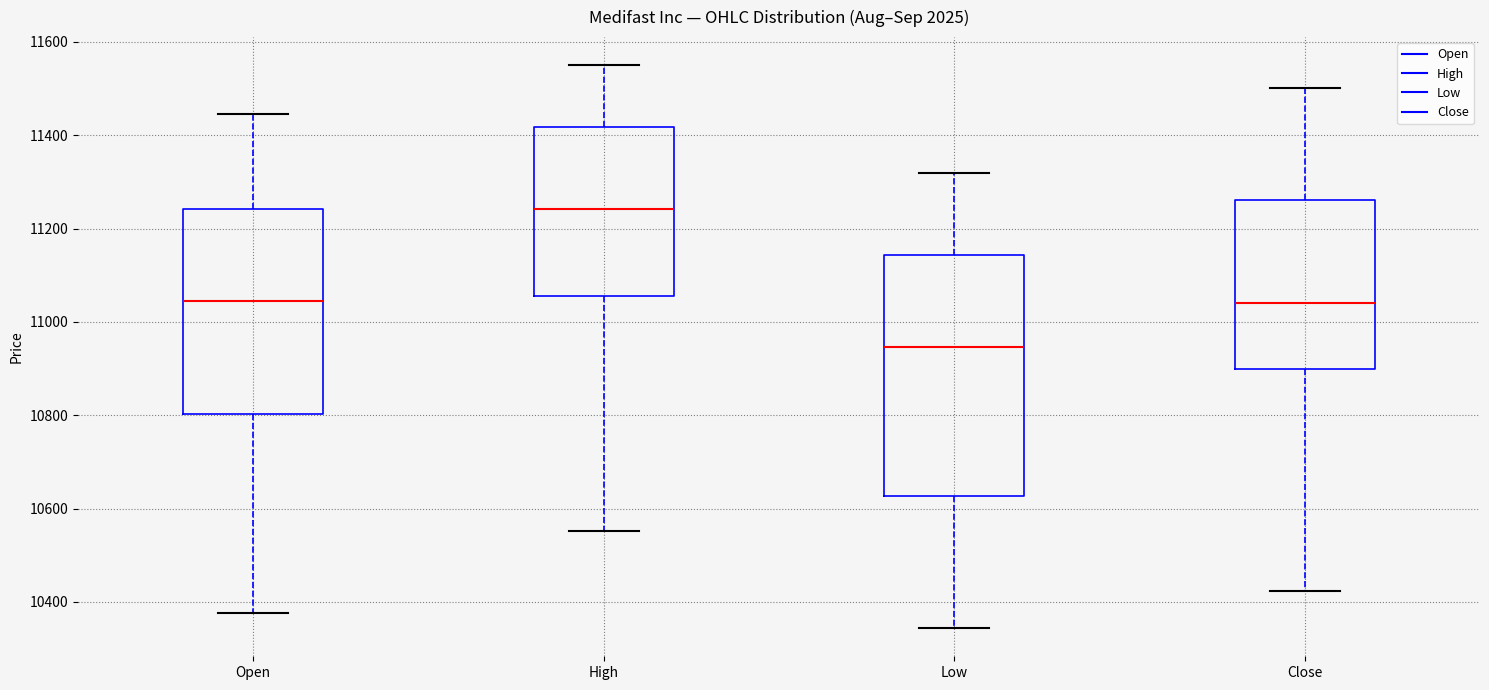

Where is the lower edge of the box for Close on the y-axis? The values are not printed on the chart, so give them approximately, as read against the axis.

10900